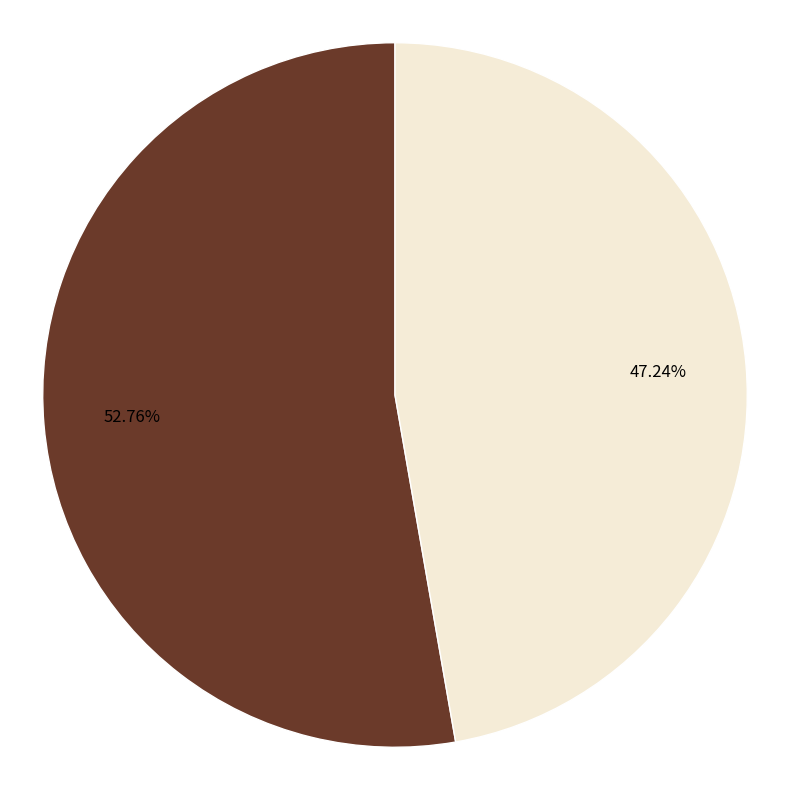

Rank the categories by value from highest to lowest.

Denis Martin, Blanks